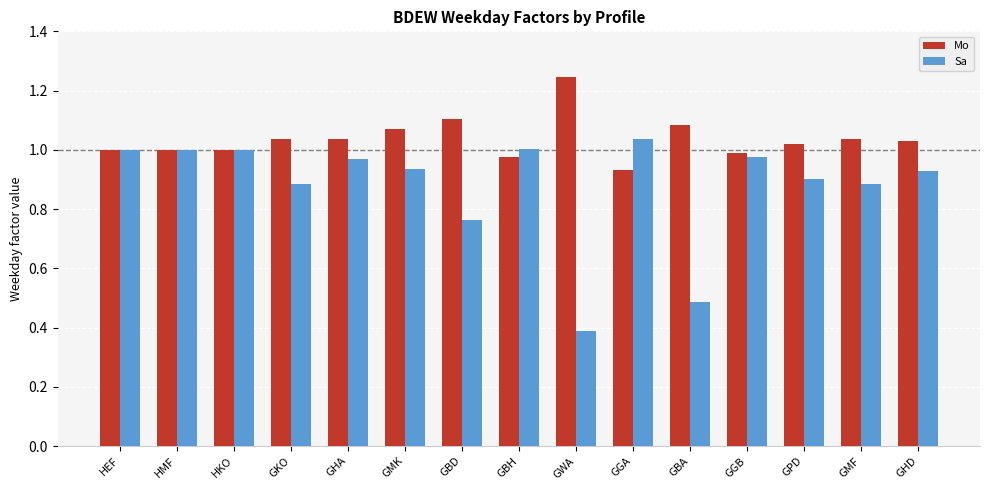

How many distinct data groups are displayed?

2